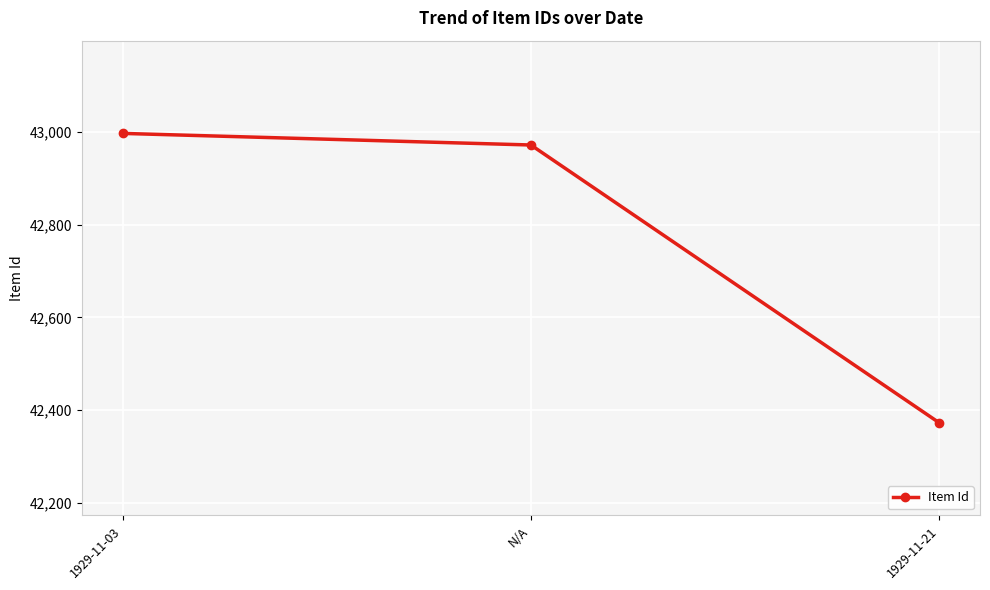

What is the value of the 1st point from the left?

42997